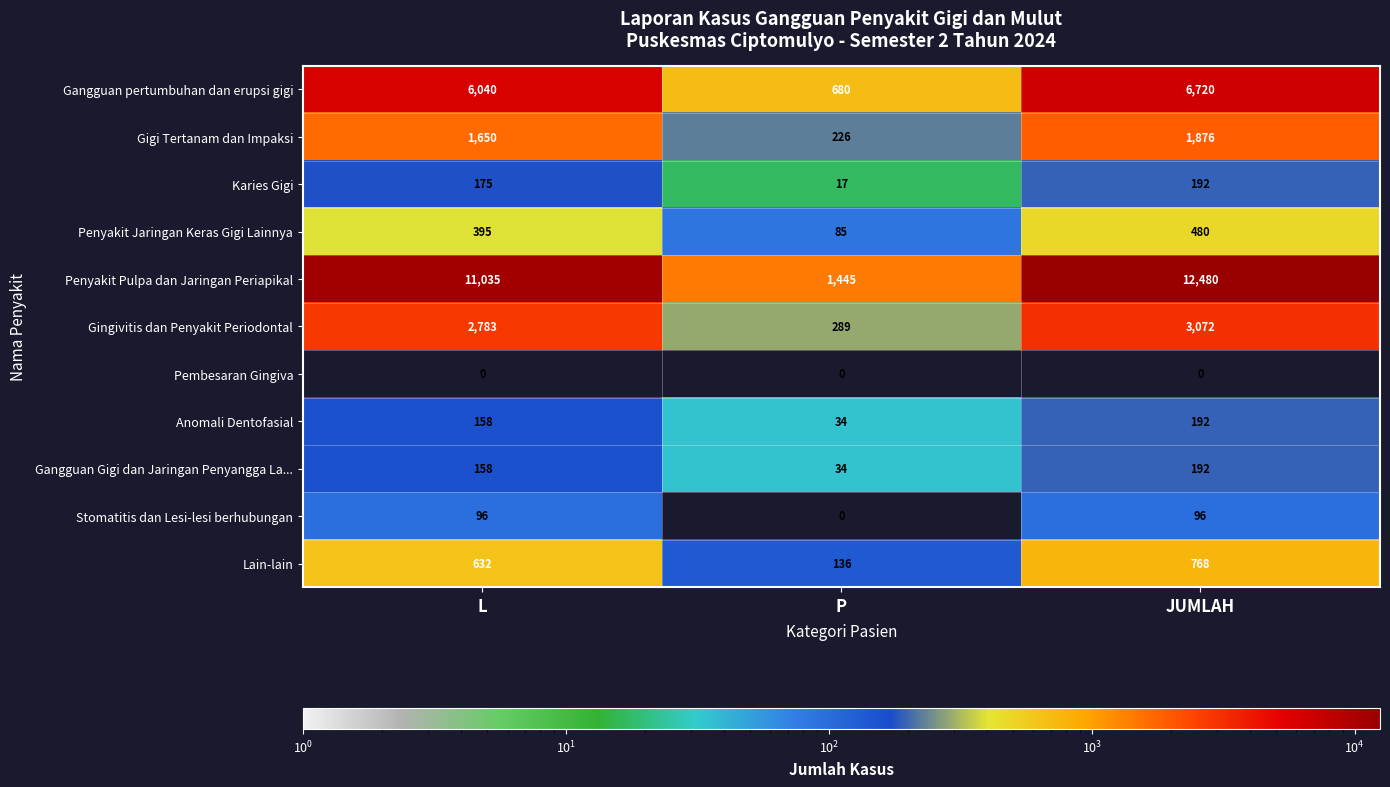

At which category does the chart reach its peak across all series?

JUMLAH